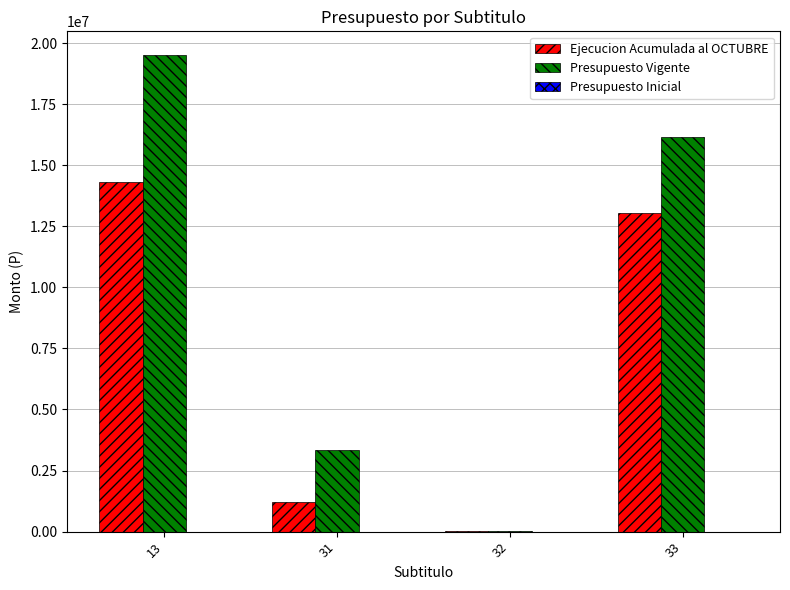

Is the value of Ejecucion Acumulada al OCTUBRE at 33 greater than the value of Presupuesto Vigente at 33?

No